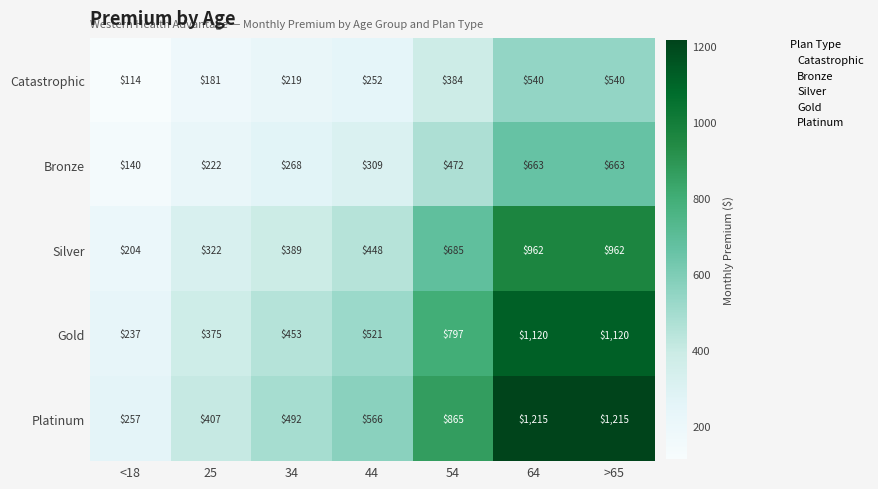

The value of Platinum at 25 is 407. True or false?

True